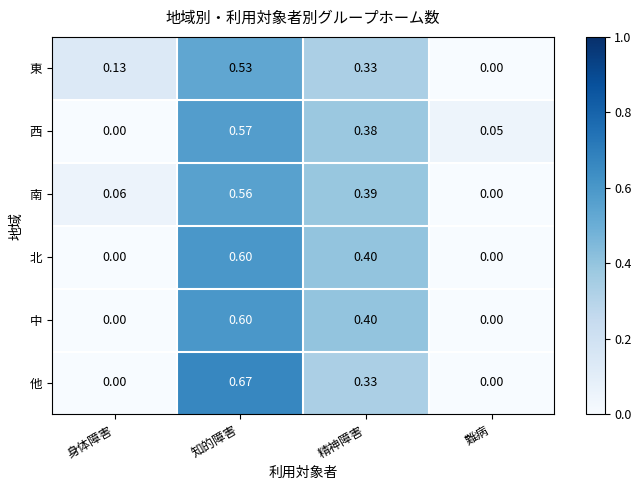

What is the total value across all series at 身体障害?

0.2